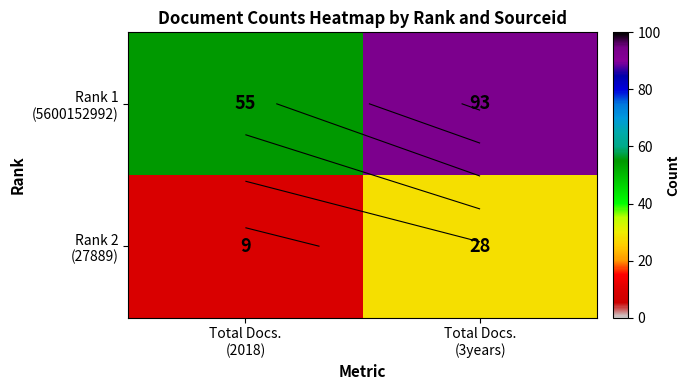

Read the Rank 1 (5600152992) value at Total Docs. (3years).

93